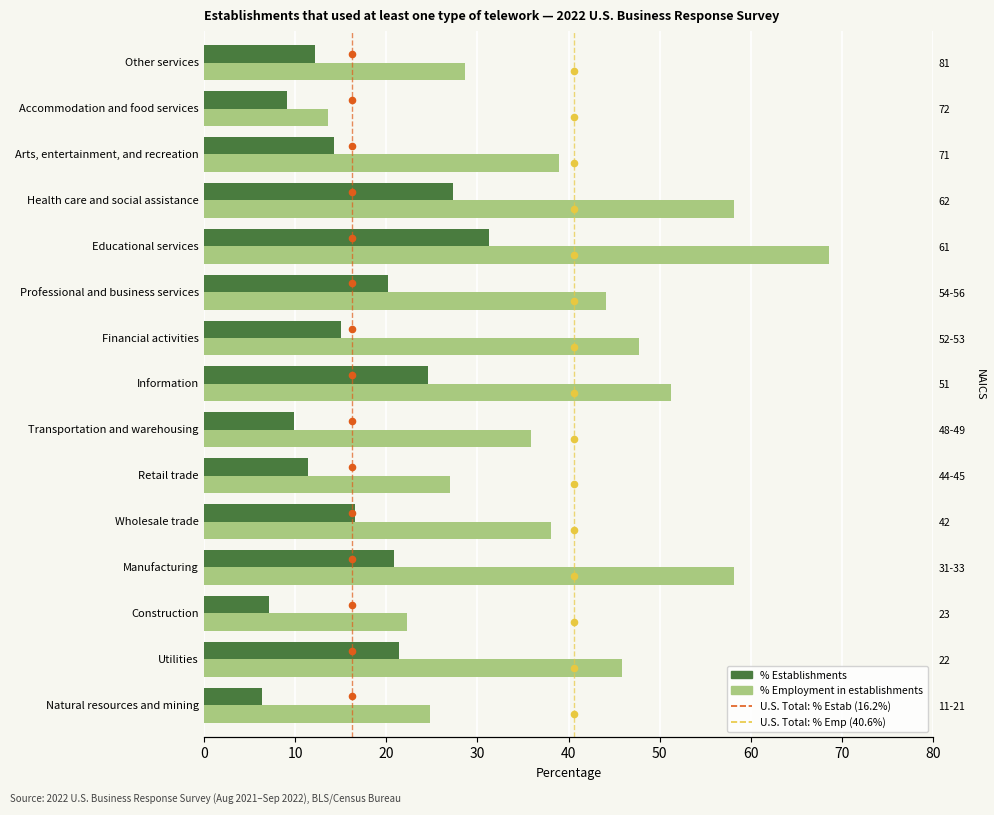

Is the value of % Establishments at Educational services greater than the value of % Employment in establishments at Construction?

Yes